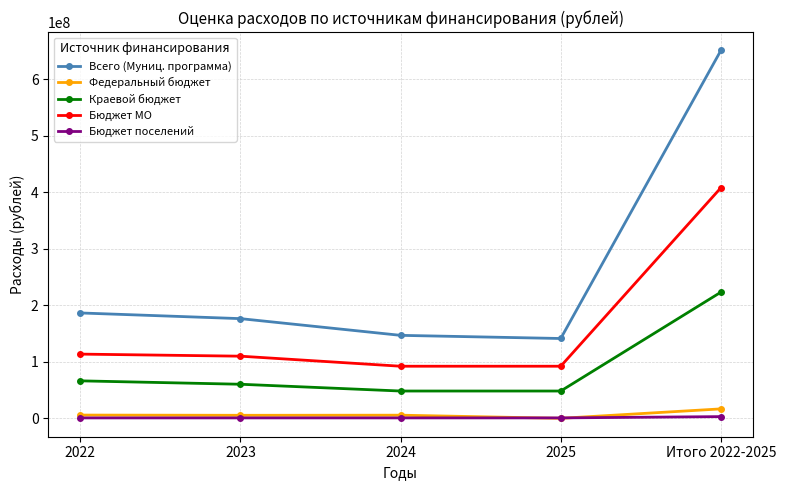

The value of Краевой бюджет at 2023 is 93032086.7. True or false?

False